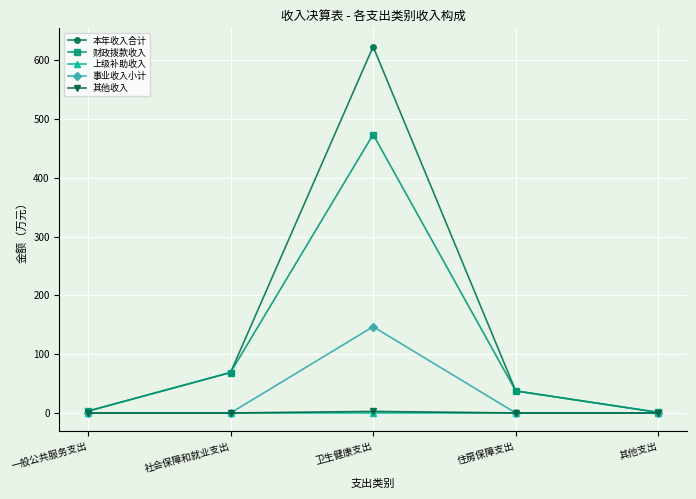

True or false: 本年收入合计 has a value of 120.9 at 社会保障和就业支出.

False